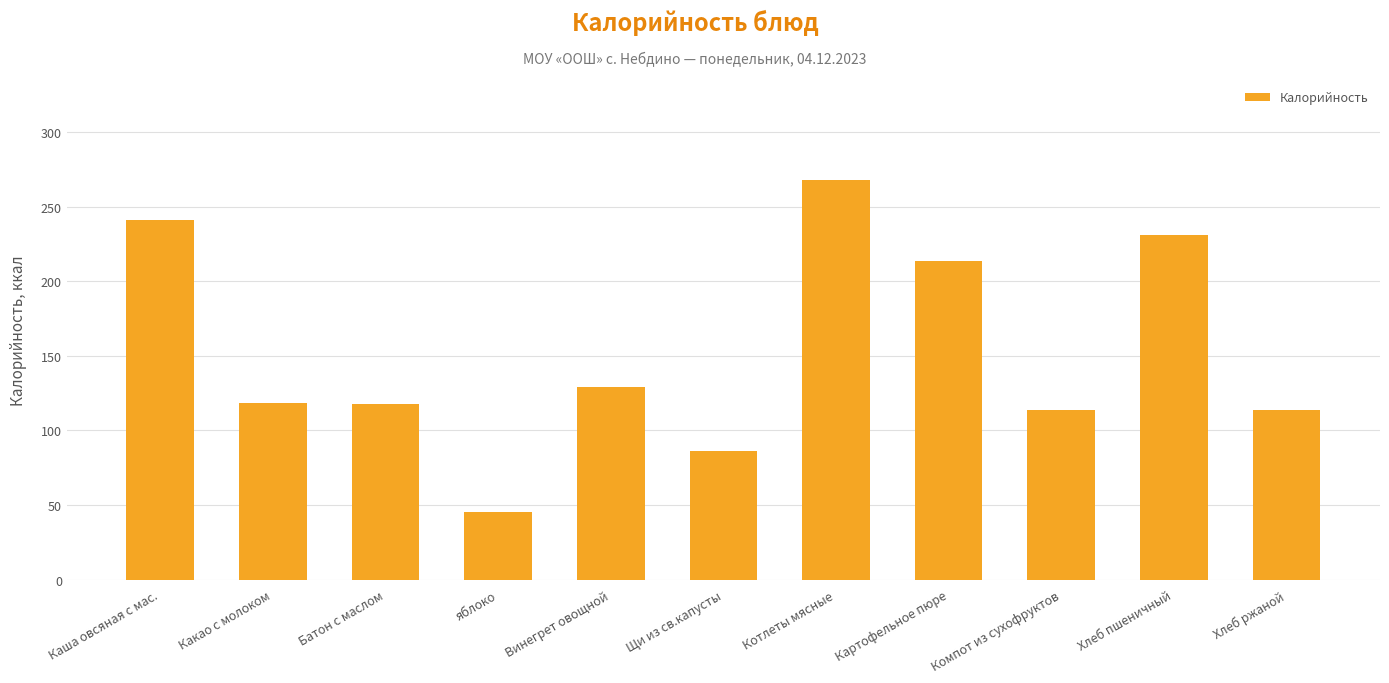

What is the value of the 5th bar from the left?

129.3